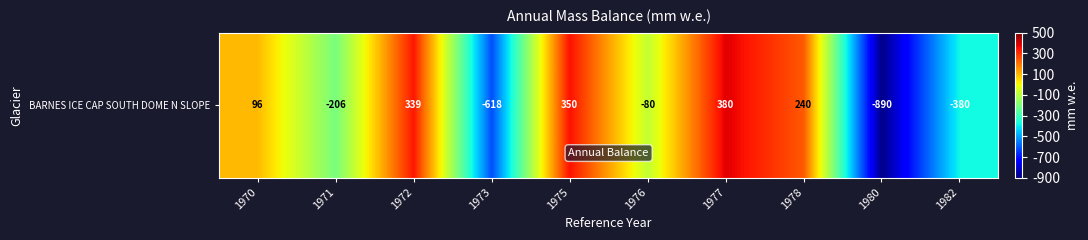

Reading right to left, transcribe all the data shown in this chart.

1982=-380	1980=-890	1978=240	1977=380	1976=-80	1975=350	1973=-618	1972=339	1971=-206	1970=96